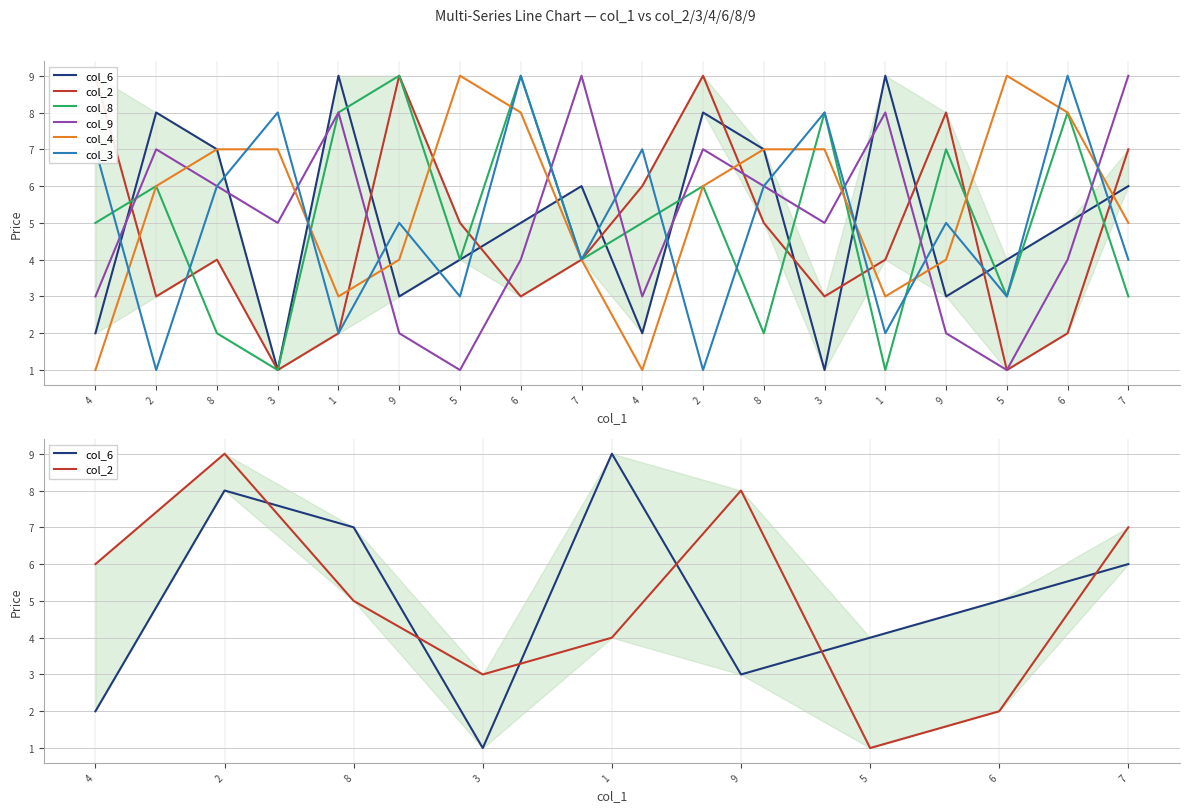

At which label does col_9 reach its peak?

7